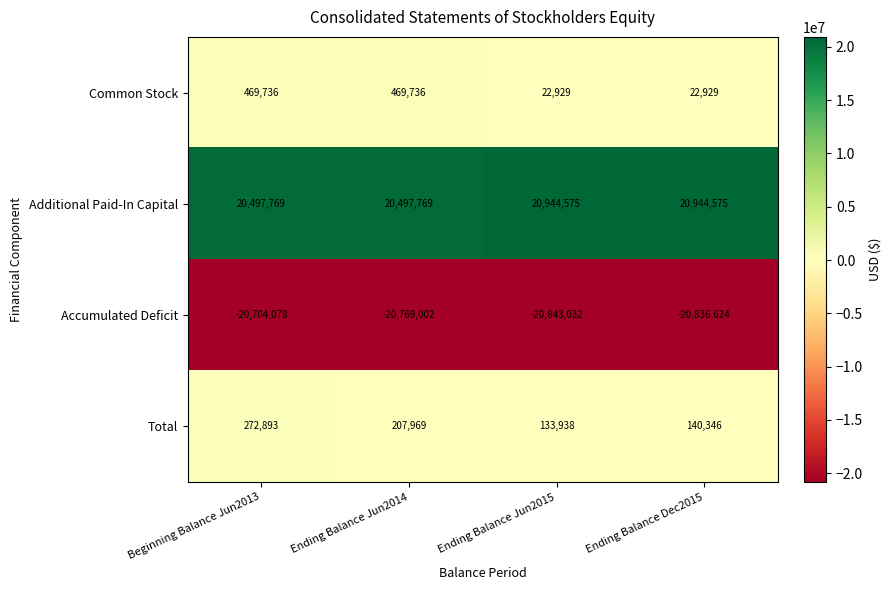

At which category does the chart reach its minimum across all series?

Ending Balance Jun2015